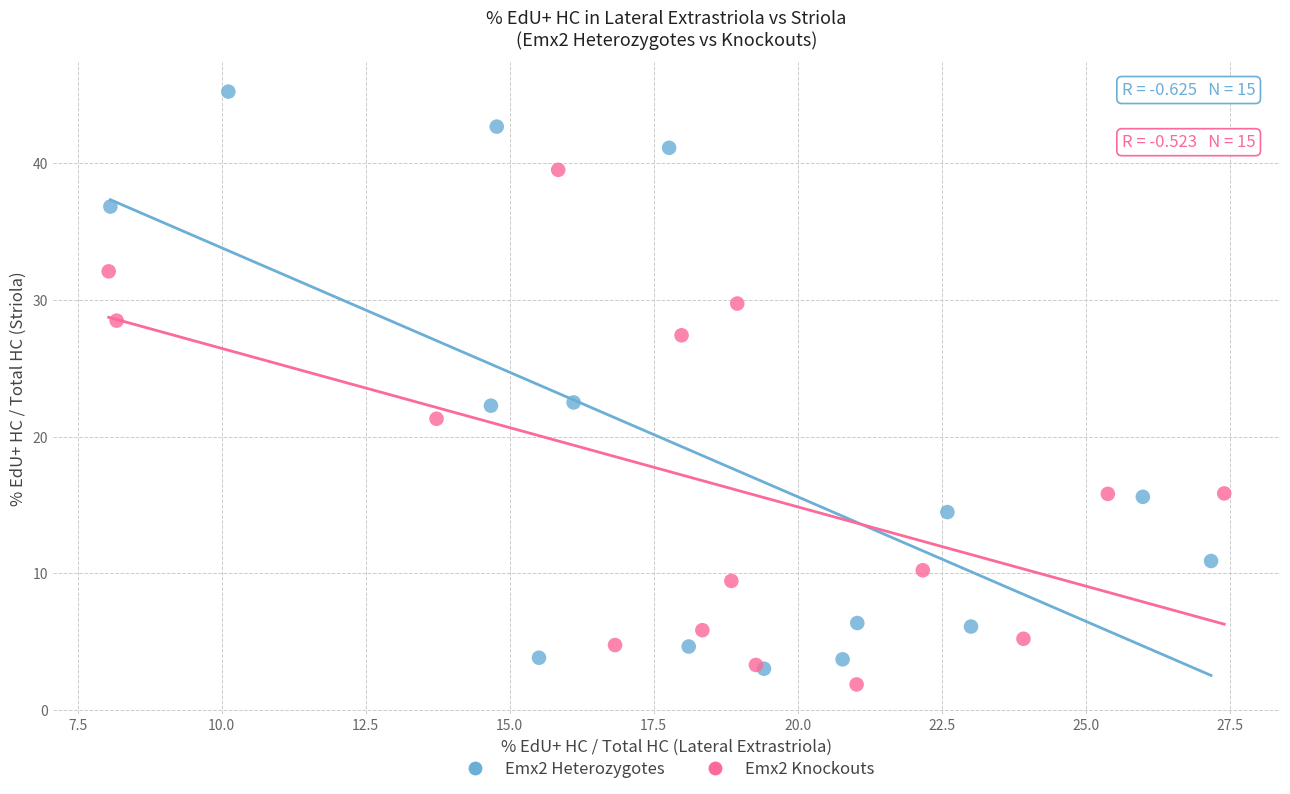

Which series contains the highest Y value?

Emx2 Heterozygotes